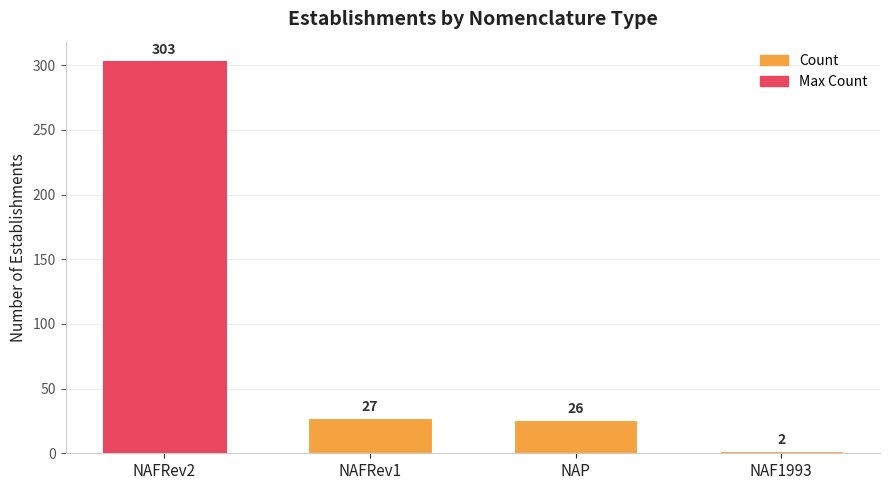

Rank the categories by value from highest to lowest.

NAFRev2, NAFRev1, NAP, NAF1993